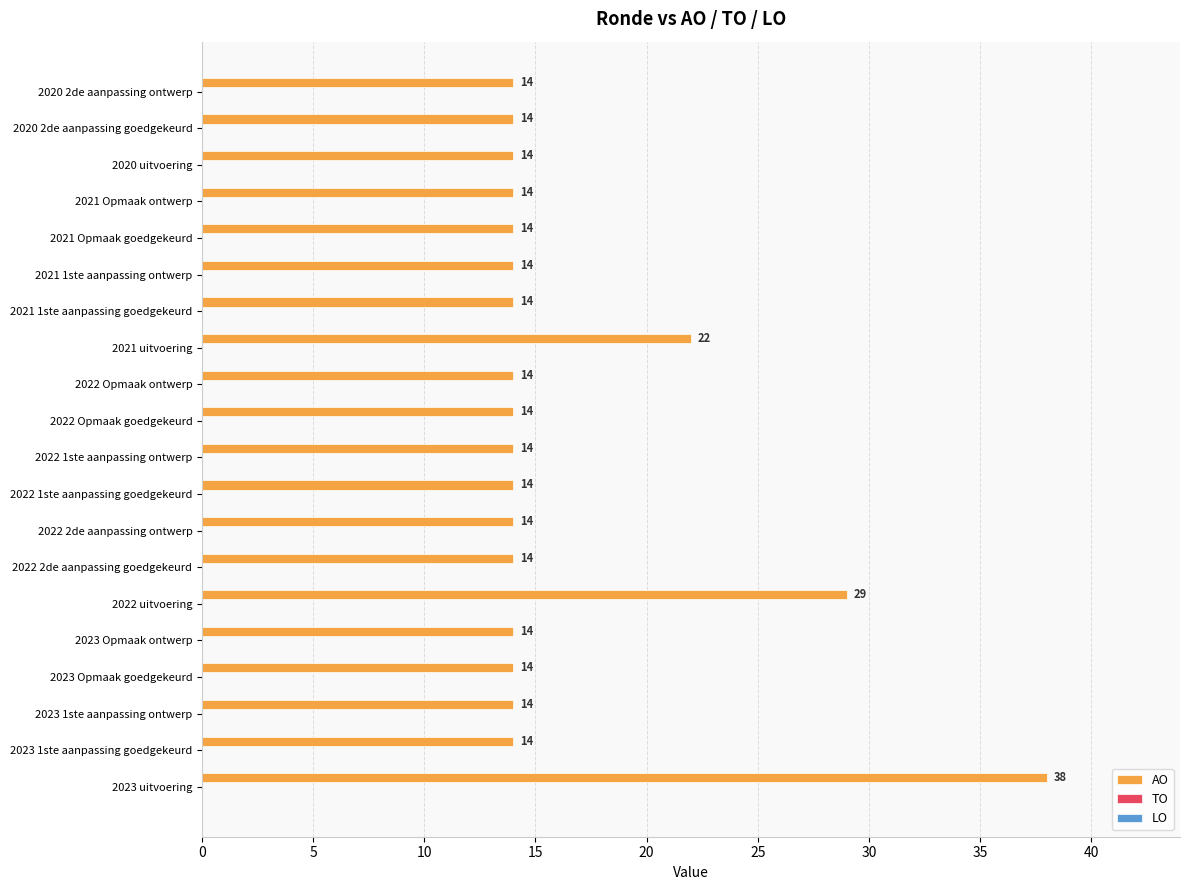

At which label is the value closest to 26?

2022 uitvoering